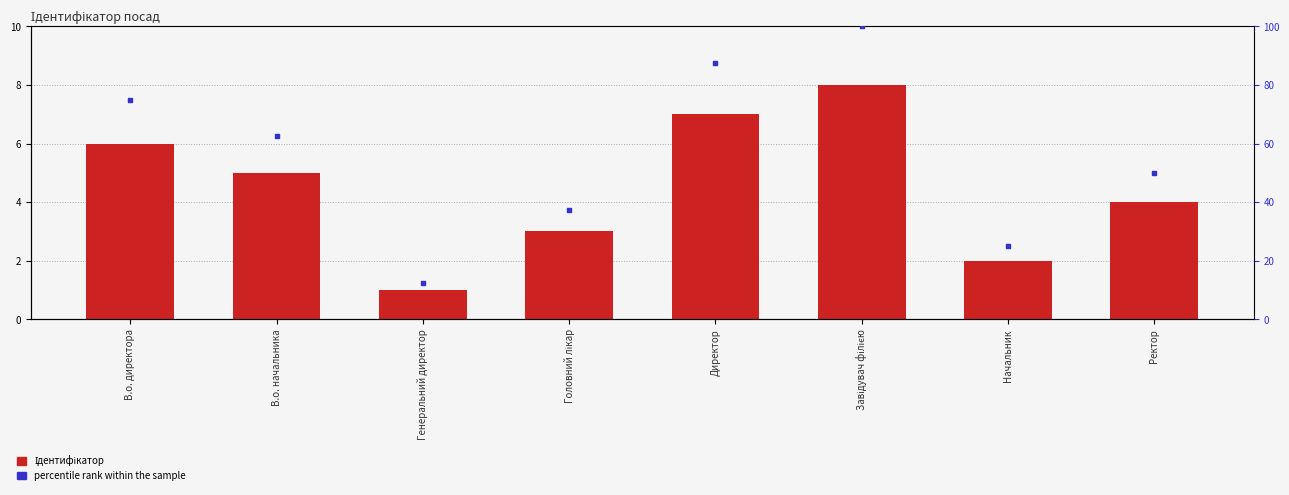

Which series contains the lowest Y value?

Ідентифікатор